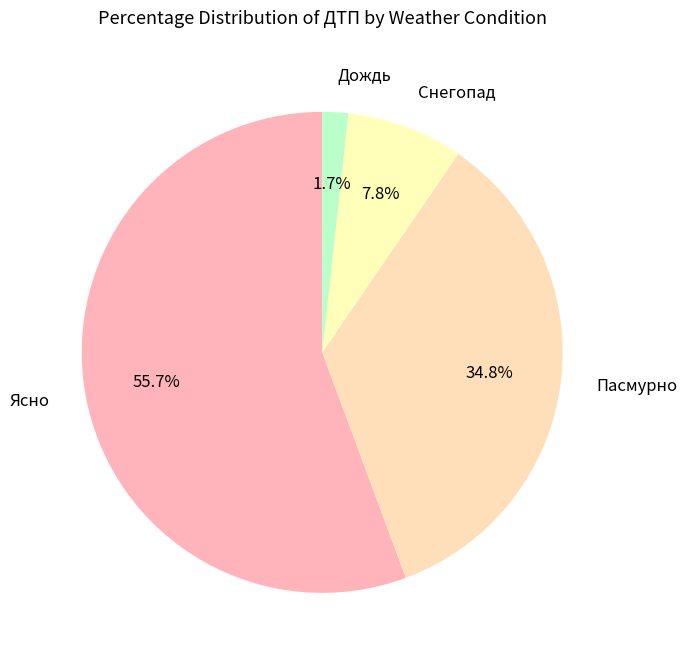

The Ясно slice represents 70% of the pie. True or false?

False